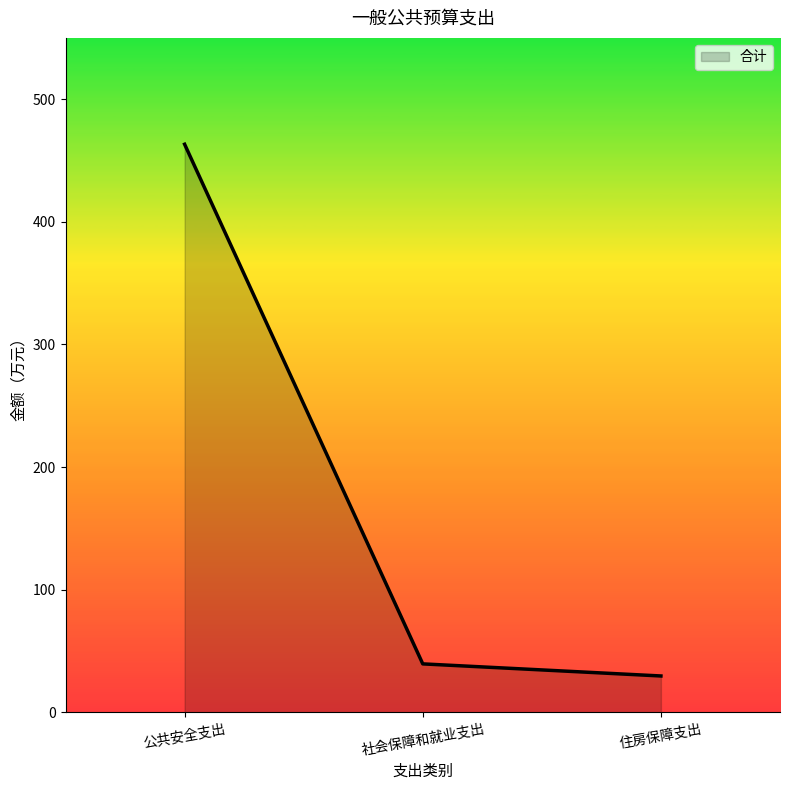

Is it true that the value at 公共安全支出 is 463.3?

True